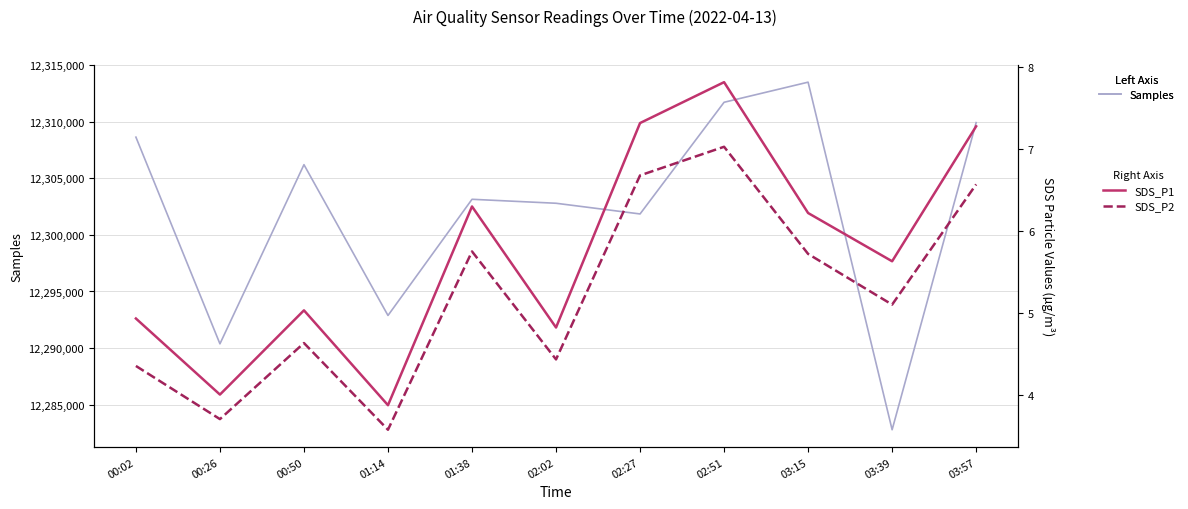

True or false: SDS_P1 has more than 2 interior local peaks.

True